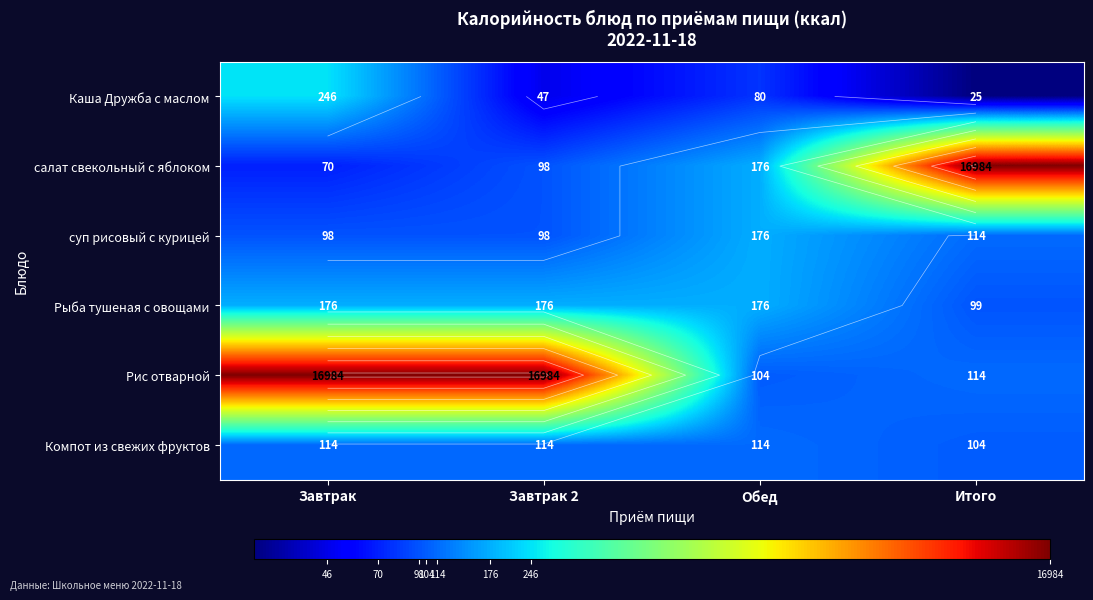

Which series changed the most between Завтрак and Итого?

салат свекольный с яблоком